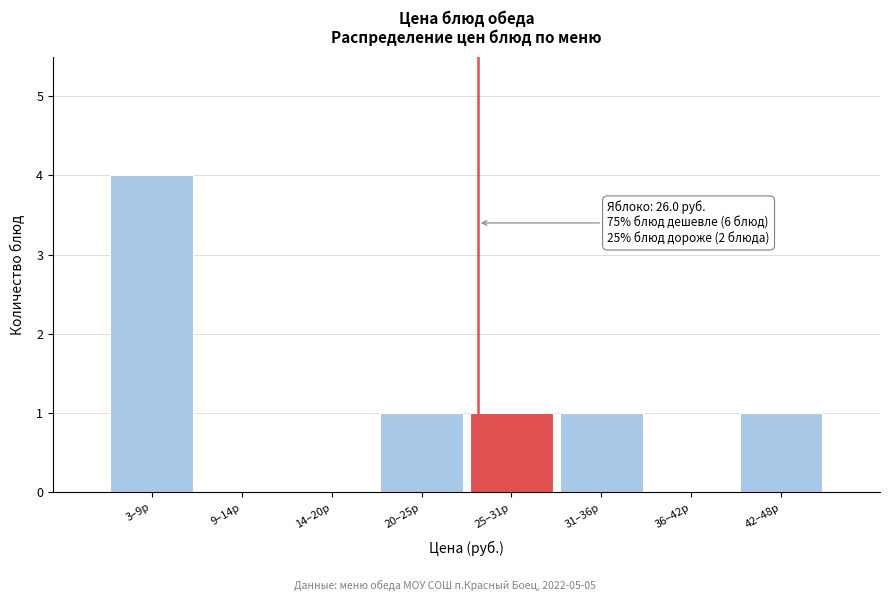

Reading left to right, extract all data points from this chart.

3–9р=4	9–14р=0	14–20р=0	20–25р=1	25–31р=1	31–36р=1	36–42р=0	42–48р=1